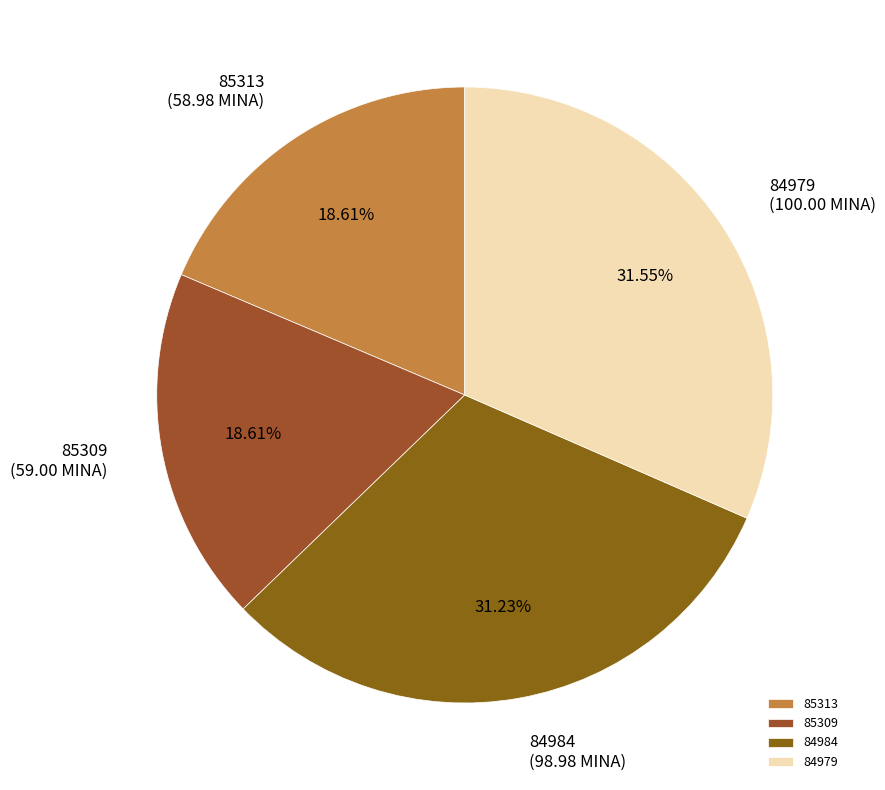

How much of the chart is everything except 85309?

81.4%